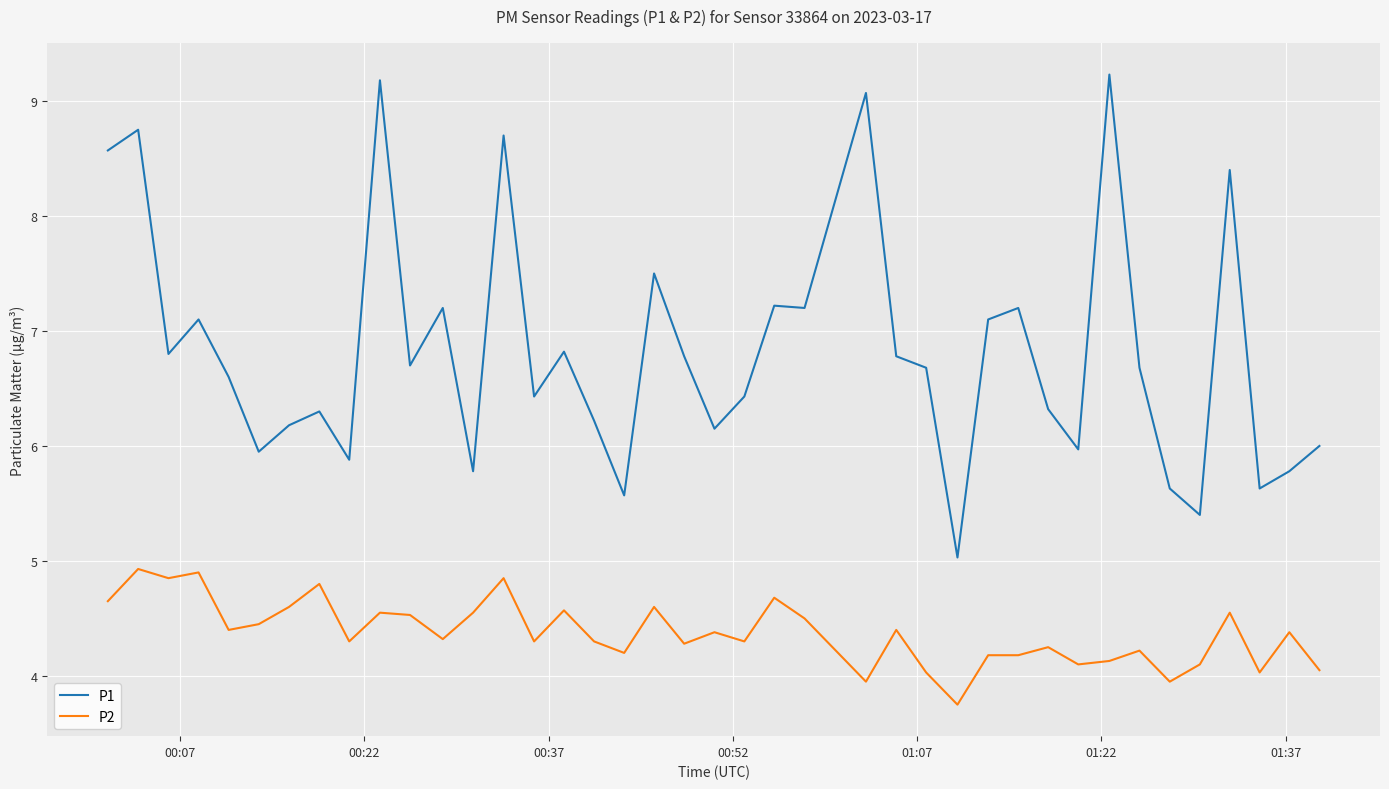

True or false: P2 has more than 0 points higher than both neighbors.

True